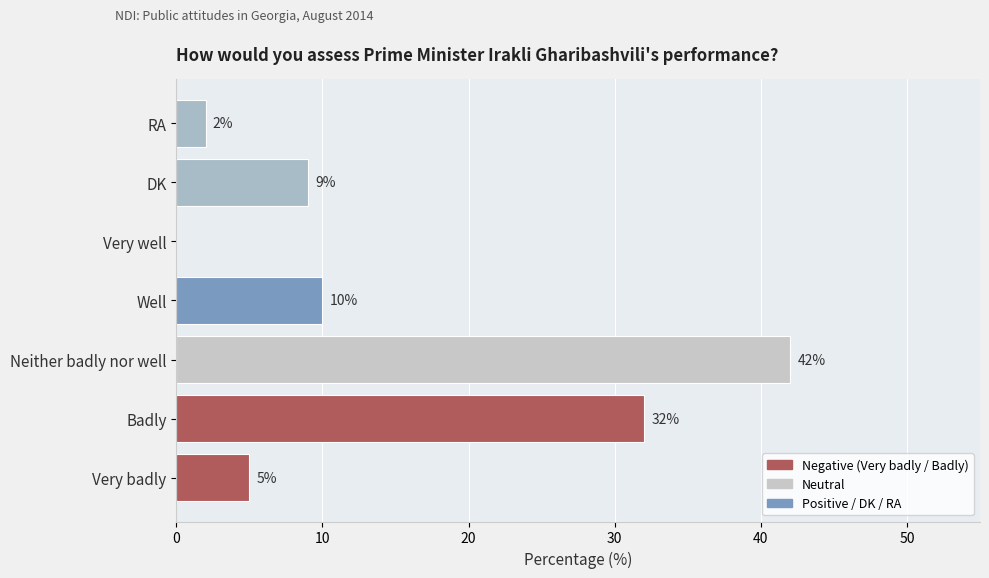

What is the average value?

14